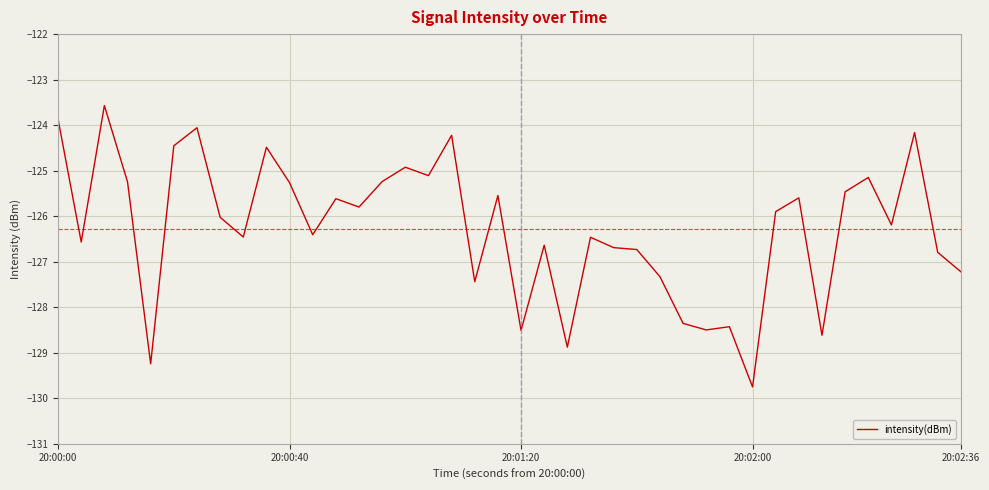

What is the smallest value displayed?

-129.8